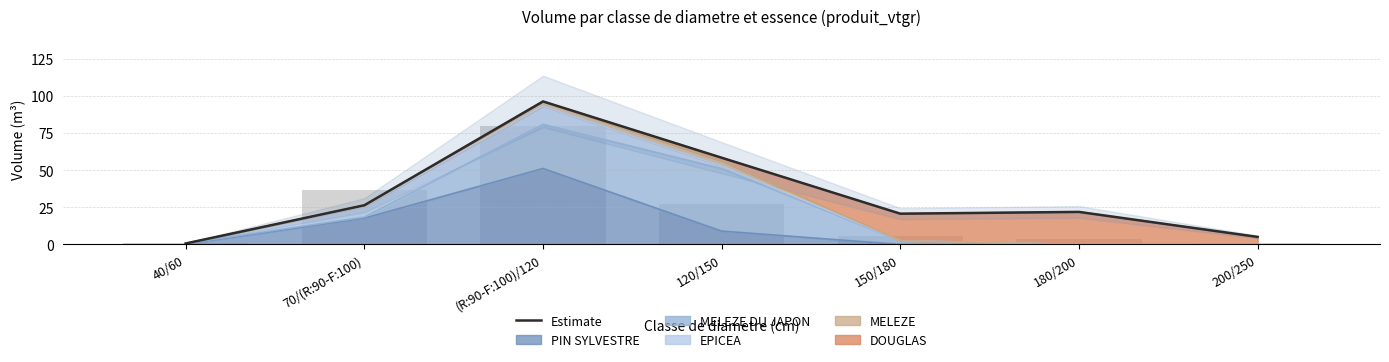

What is the label of the 2nd bar from the right?

180/200